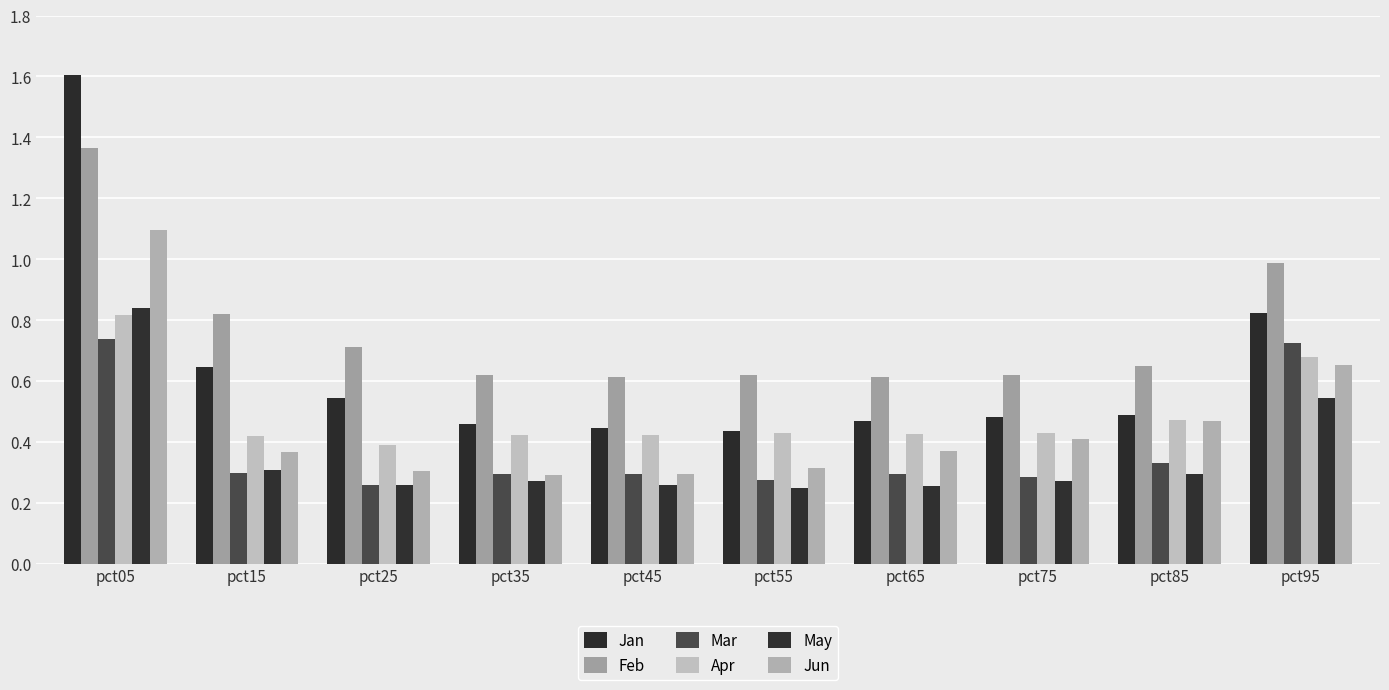

Which series has the widest spread of values?

Jan